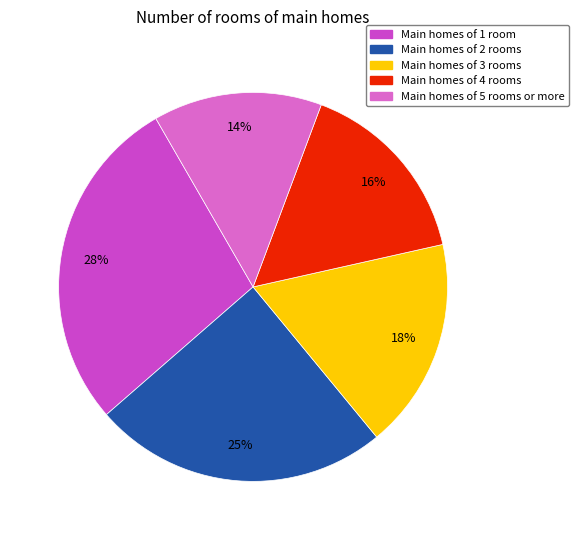

To the nearest percent, what is the average slice percentage?

20%